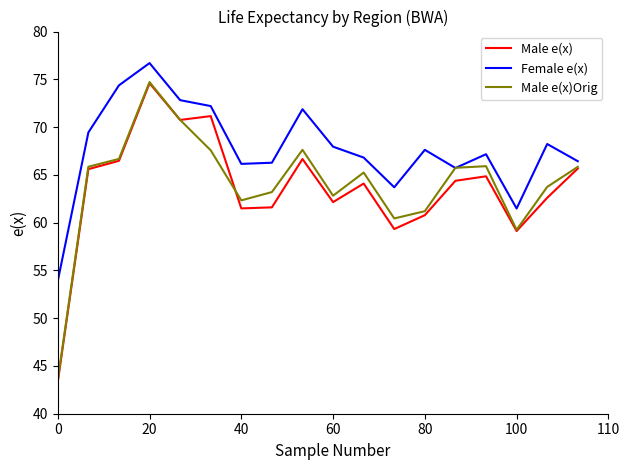

Which series has the widest spread of values?

Male e(x)